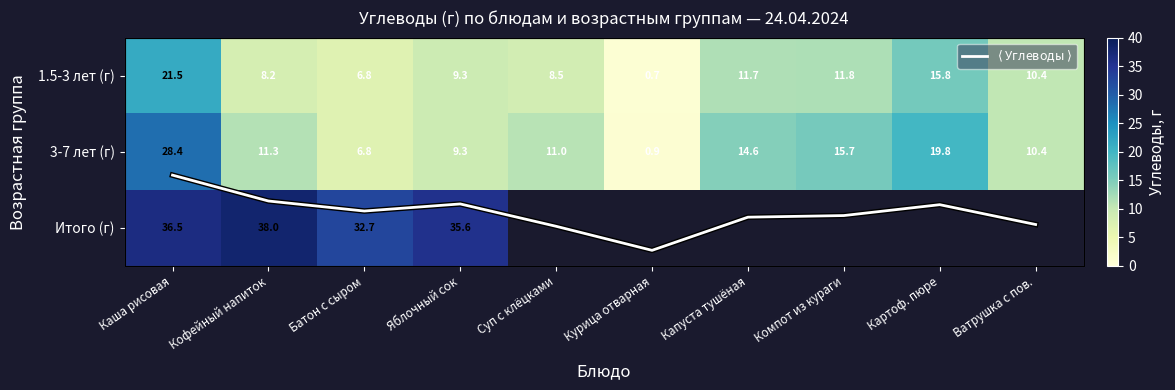

At which label does 3-7 лет (г) reach its peak?

Каша рисовая